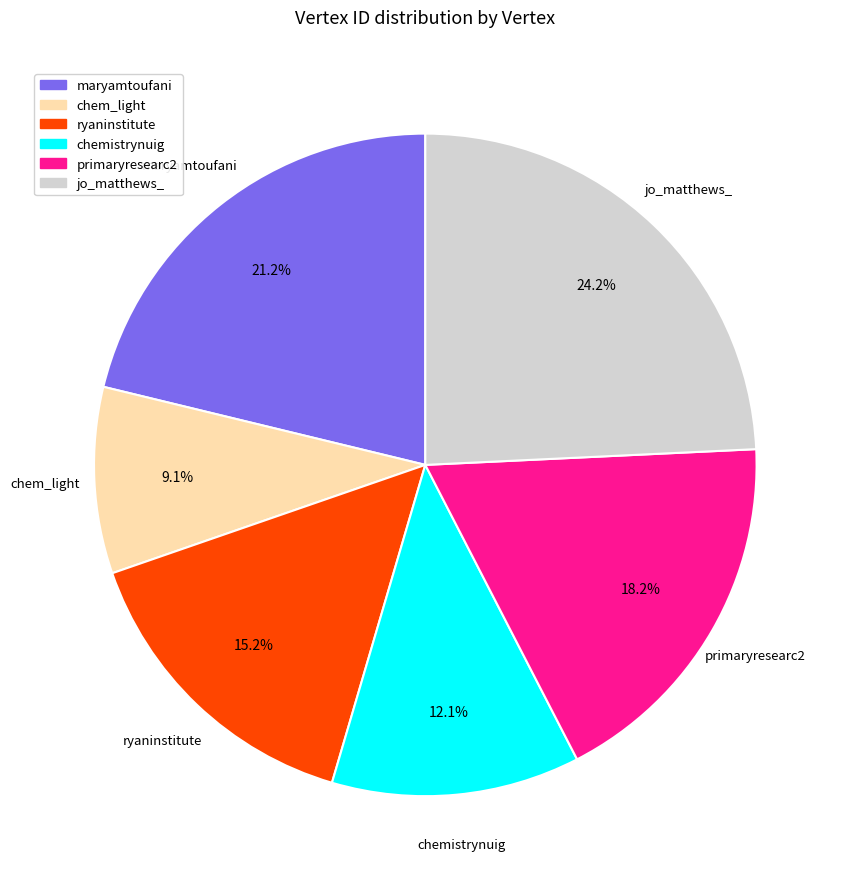

To the nearest percent, what is the difference between the chemistrynuig and jo_matthews_ slice percentages?

12%